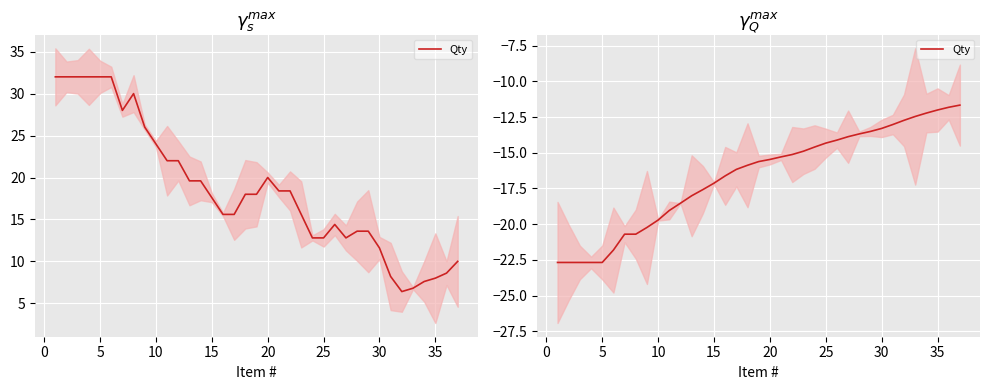

How many data points are less than -15?

22